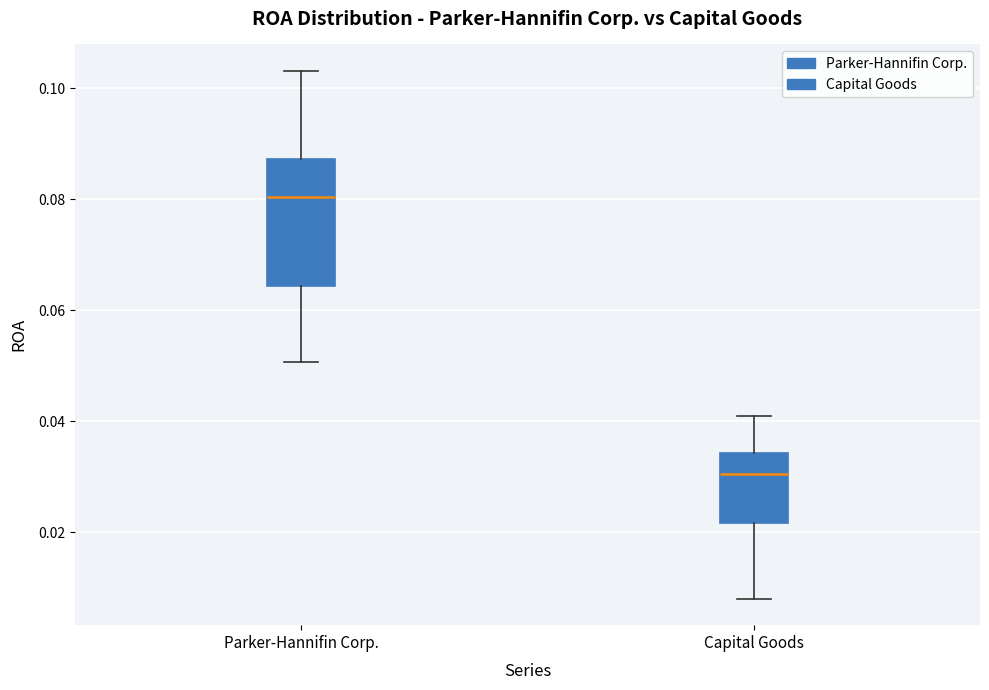

Reading left to right, transcribe this box plot: for each box, give where its median line is, the range the box spans, and where its two whiskers end, as read against the y-axis. The values are not printed on the chart, so give them approximately, as read against the axis.

Parker-Hannifin Corp.: median 0.080, box 0.064 to 0.088, whiskers 0.050 to 0.104
Capital Goods: median 0.030, box 0.022 to 0.034, whiskers 0.008 to 0.040